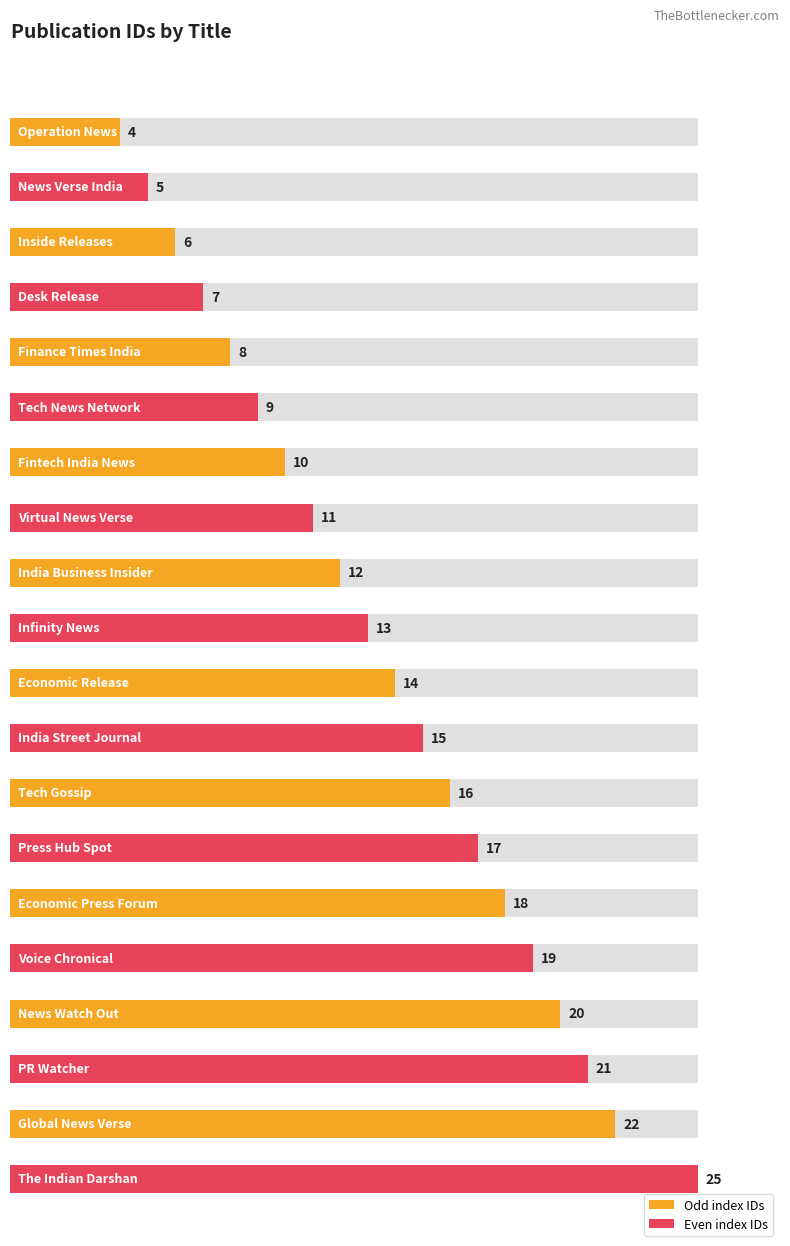

Which has a higher value, Press Hub Spot or Tech Gossip?

Press Hub Spot